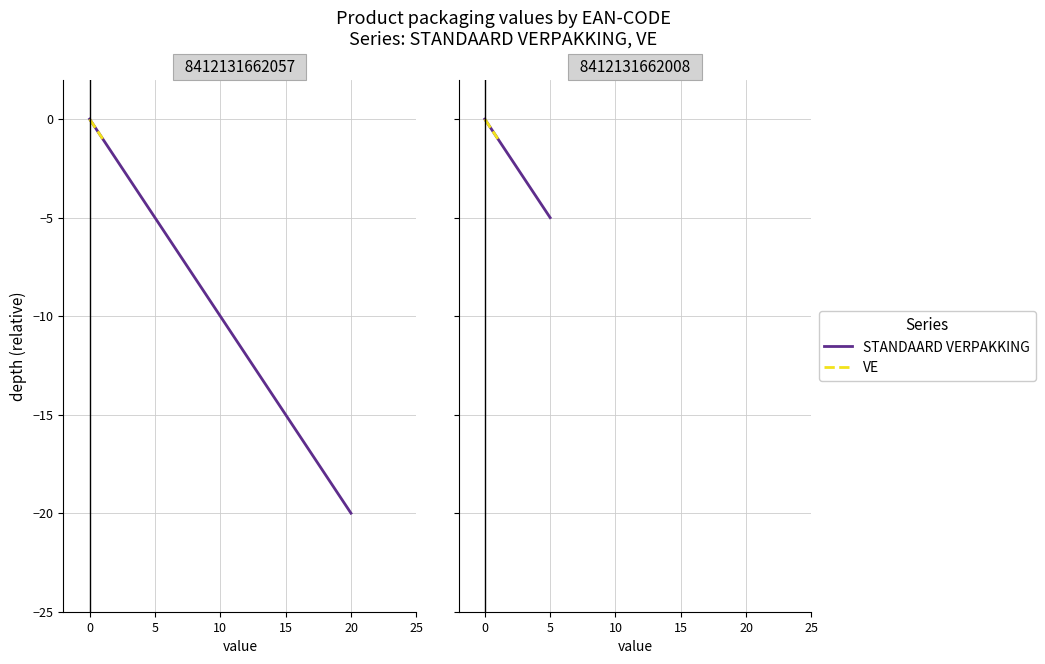

What position from the right is 0?

2